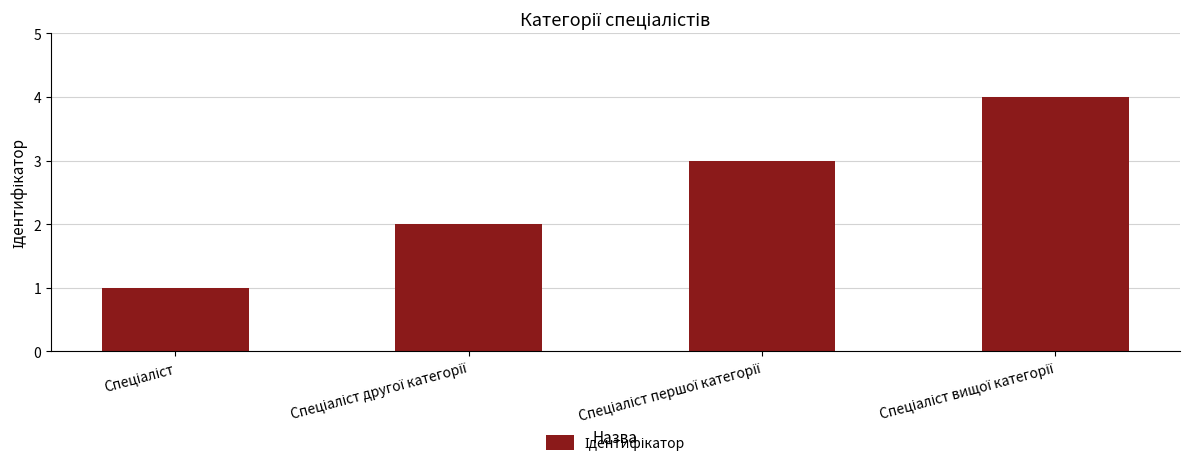

What is the greatest value displayed?

4